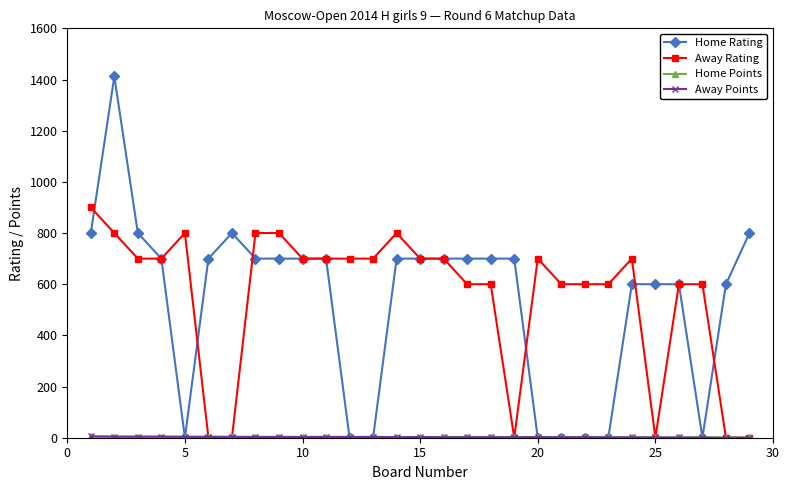

True or false: Away Rating has more than 0 interior local peaks.

True